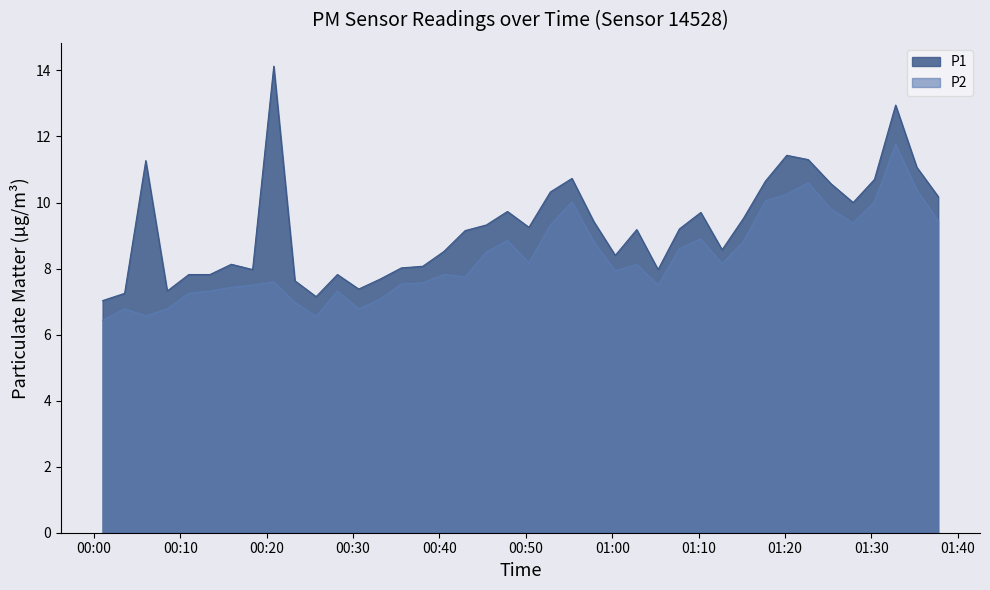

What is the minimum value for P2?

6.4